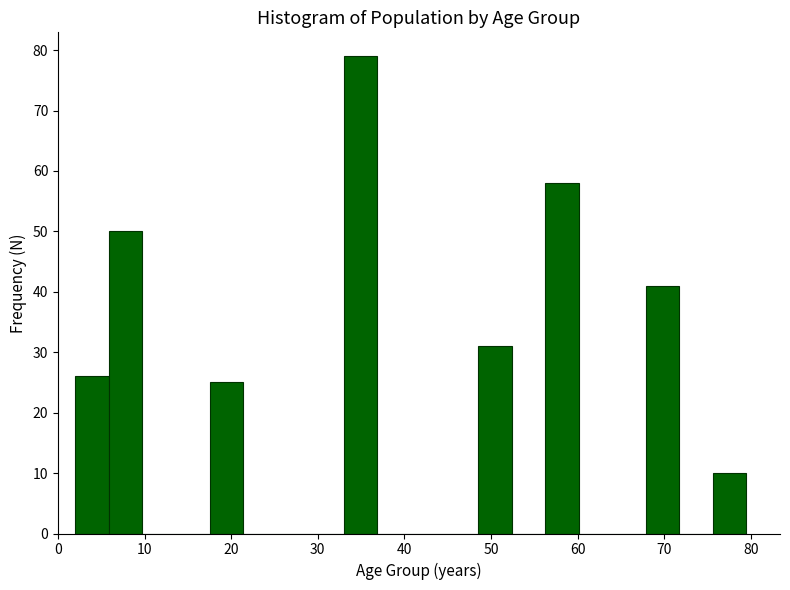

Read against the x-axis, roughly where is the centre of the tallest bar?

35